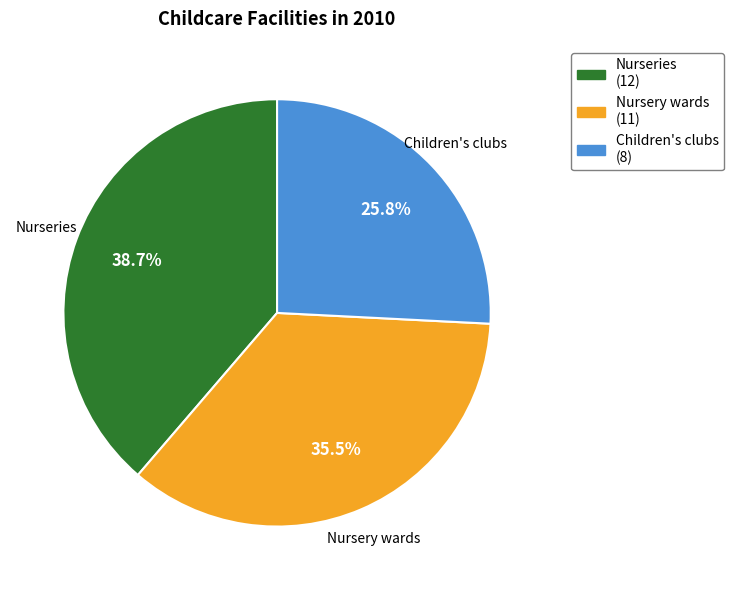

What portion of the pie excludes Nurseries?

61.3%